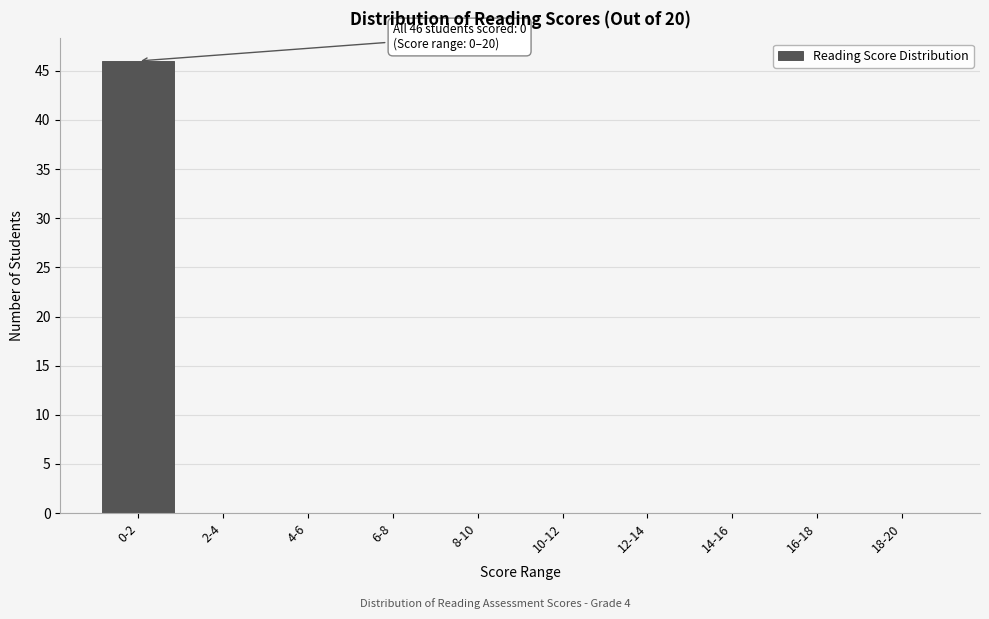

Reading left to right, extract all data points from this chart.

0-2=46	2-4=0	4-6=0	6-8=0	8-10=0	10-12=0	12-14=0	14-16=0	16-18=0	18-20=0